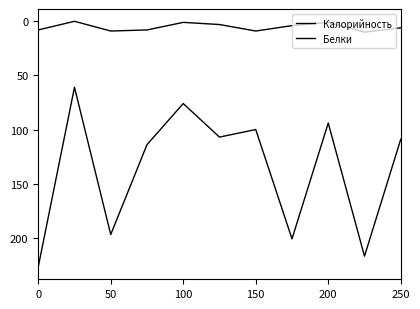

Where is the first local minimum for Белки?

50